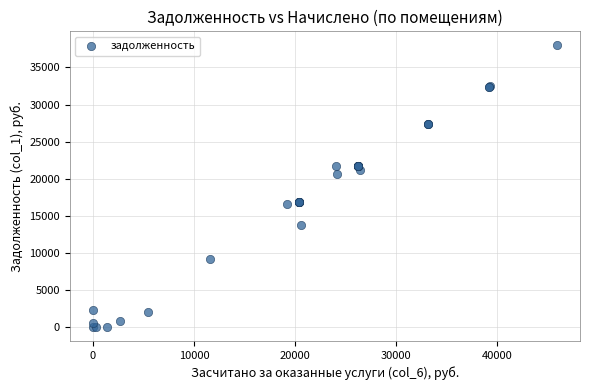

What Y value in the scatter plot is closest to 18986?

20666.8